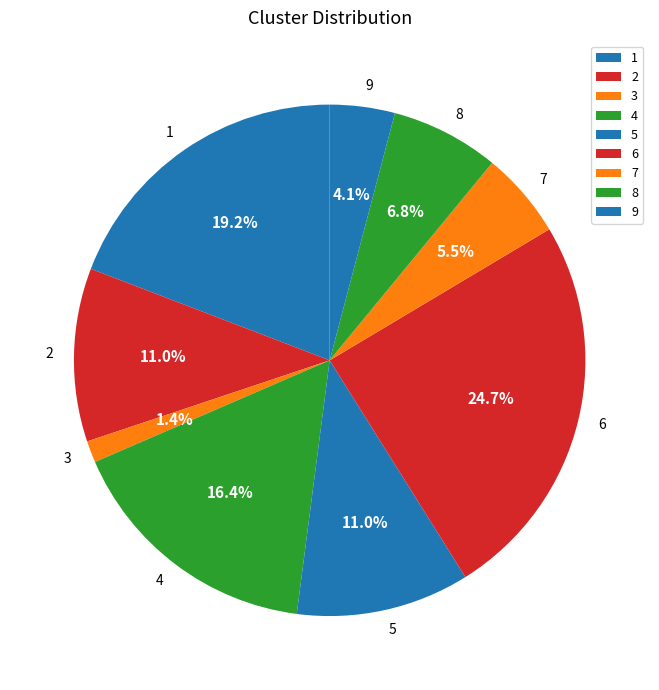

Which category has the biggest portion of the pie?

6